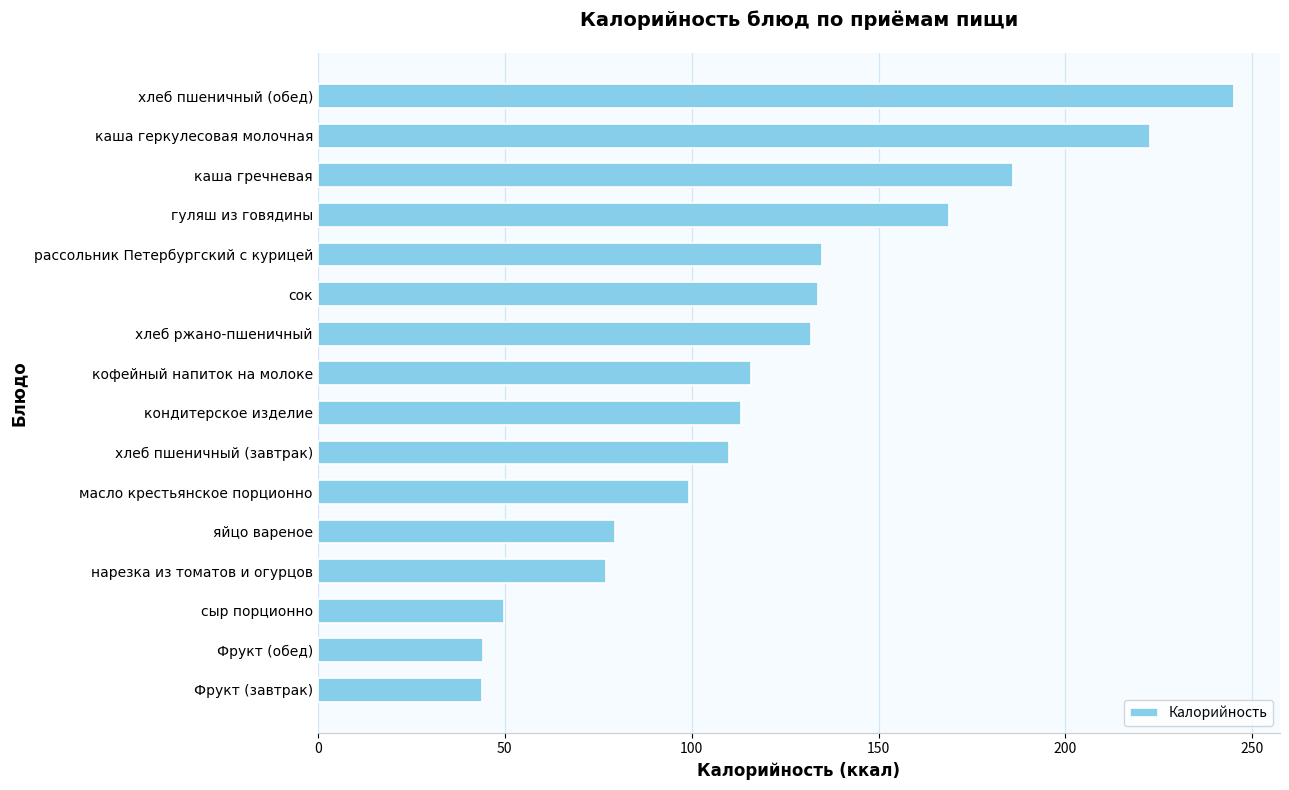

True or false: the data shows 245.2 at хлеб пшеничный (обед).

True